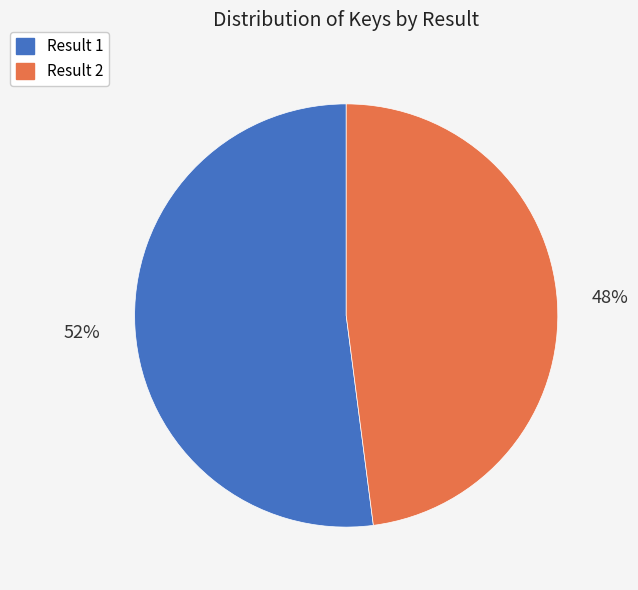

Is there any slice that represents more than half of the pie?

Yes